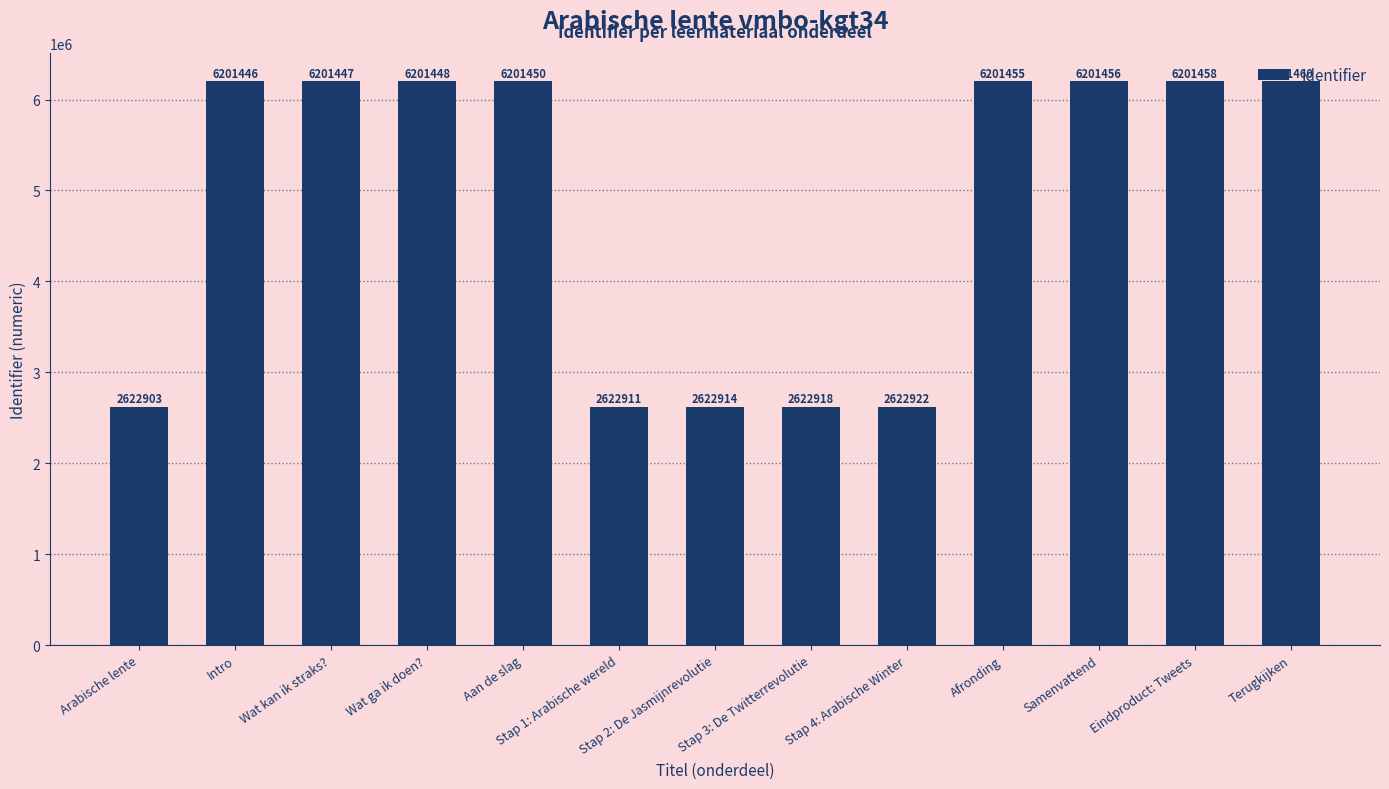

What is the difference between the maximum and minimum values?

3578557